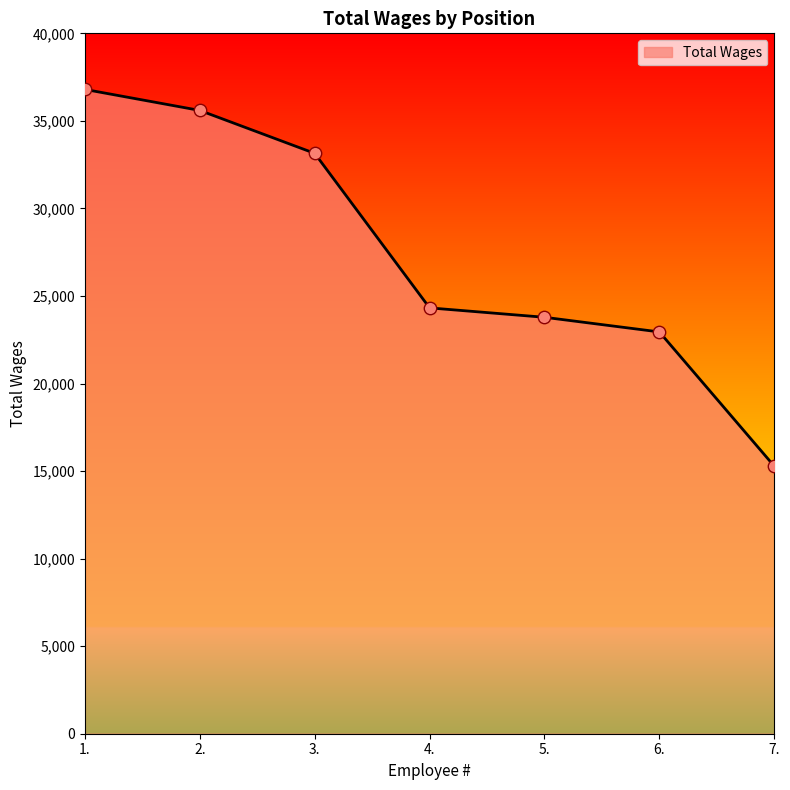

Which has a higher value, 5. or 6.?

5.